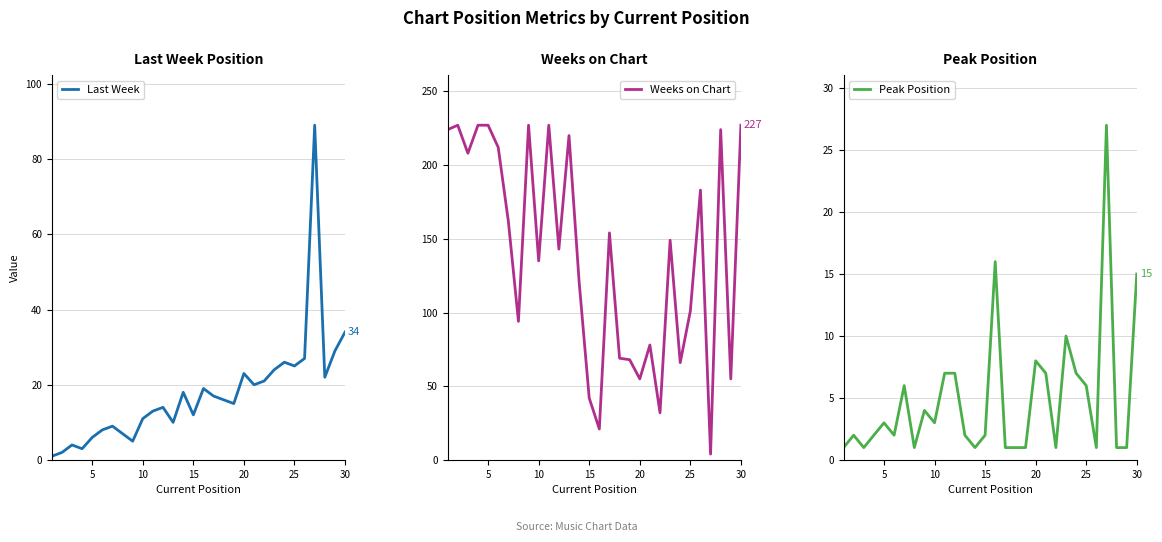

At which label is Last Week closest to 45?

30